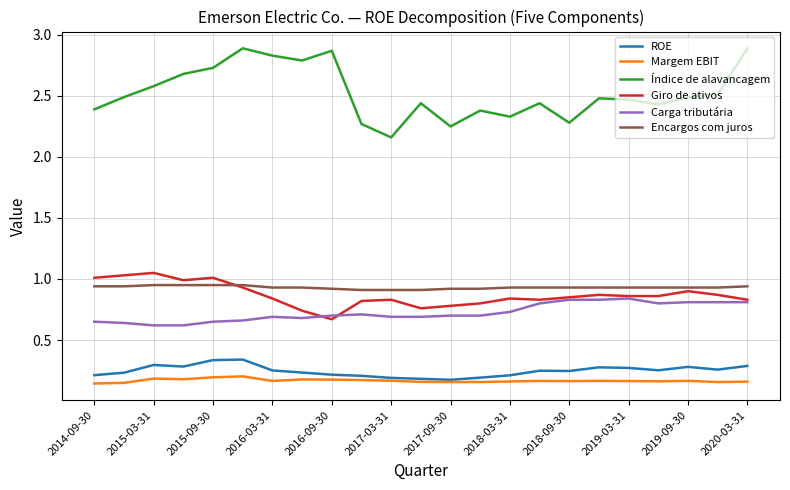

What is the maximum value shown in the chart?

2.9